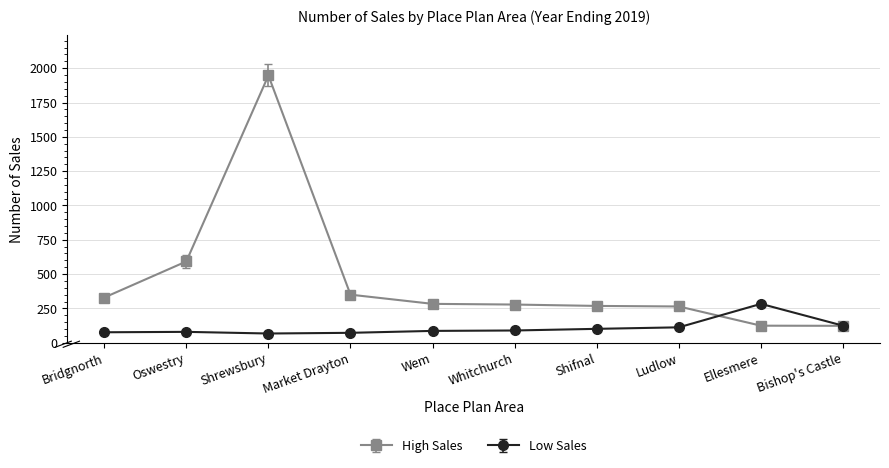

Where do High Sales and Low Sales first cross each other?

Ludlow and Ellesmere